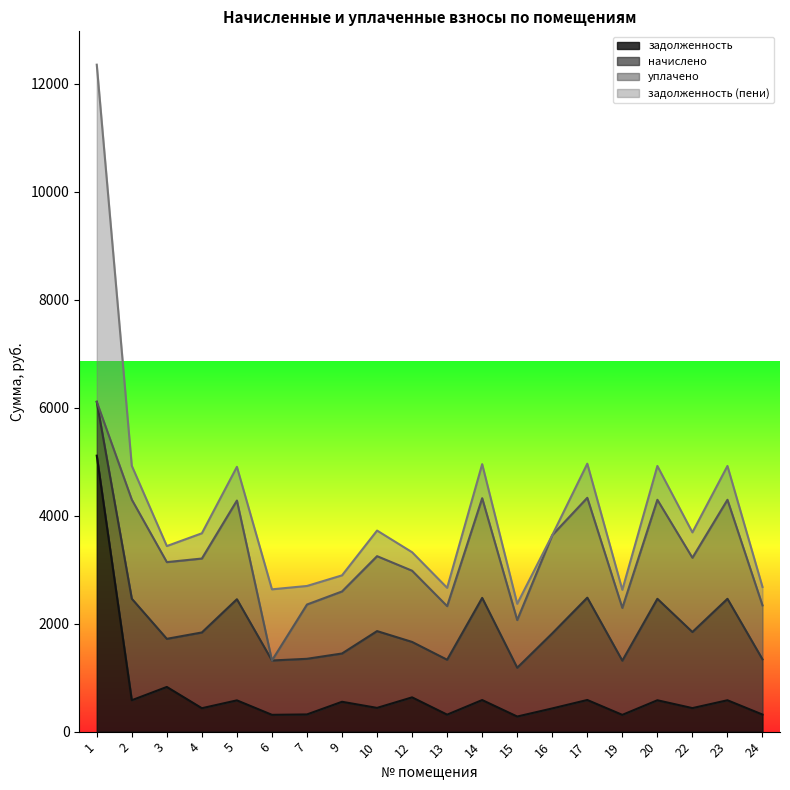

At which label is задолженность (пени) closest to 3122?

6